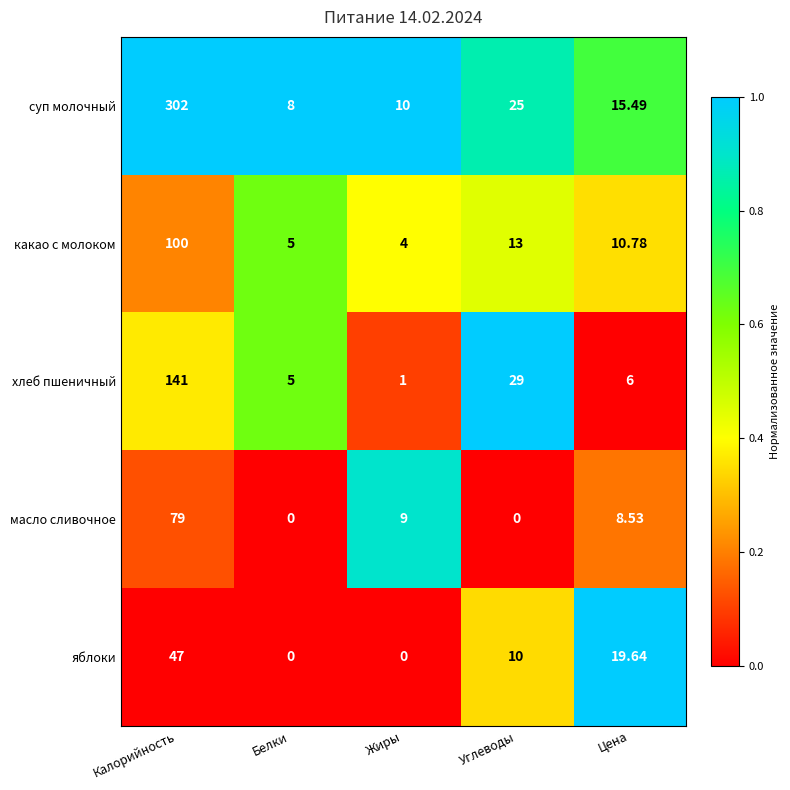

Between Калорийность and Жиры, which series saw the biggest shift?

суп молочный